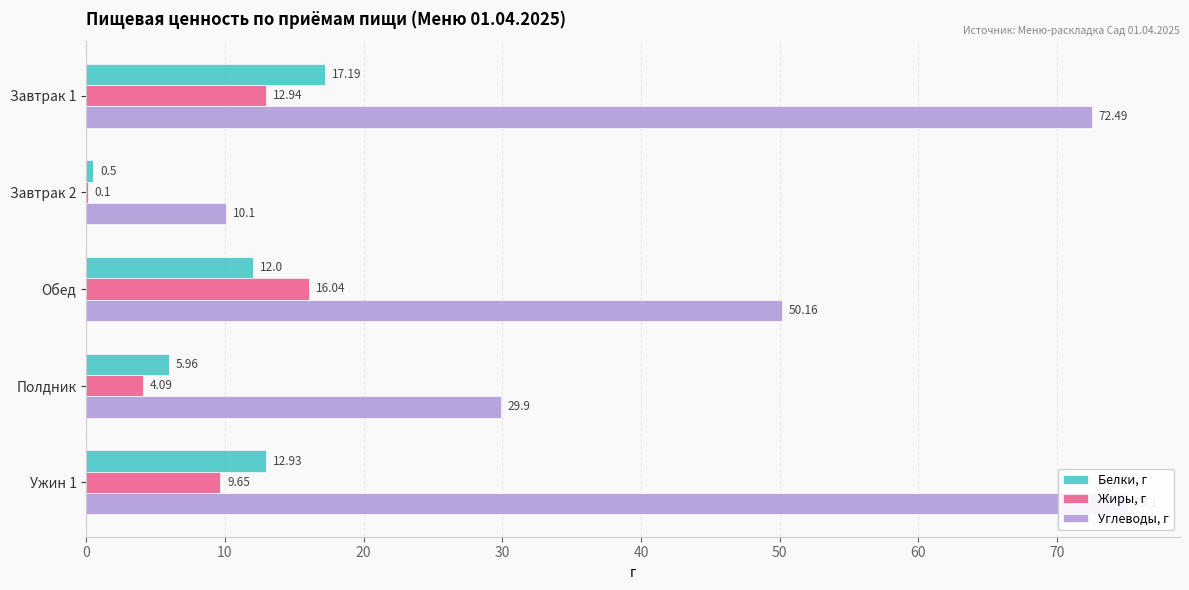

Which series has the largest range (max minus min)?

Углеводы, г